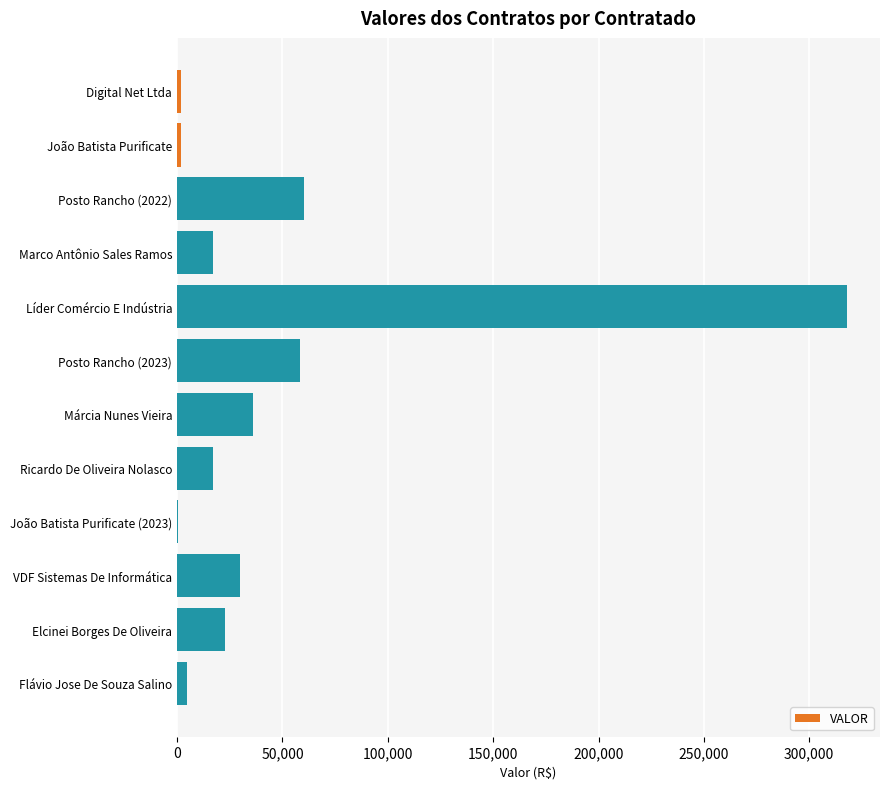

Between Líder Comércio E Indústria and VDF Sistemas De Informática, which is larger?

Líder Comércio E Indústria